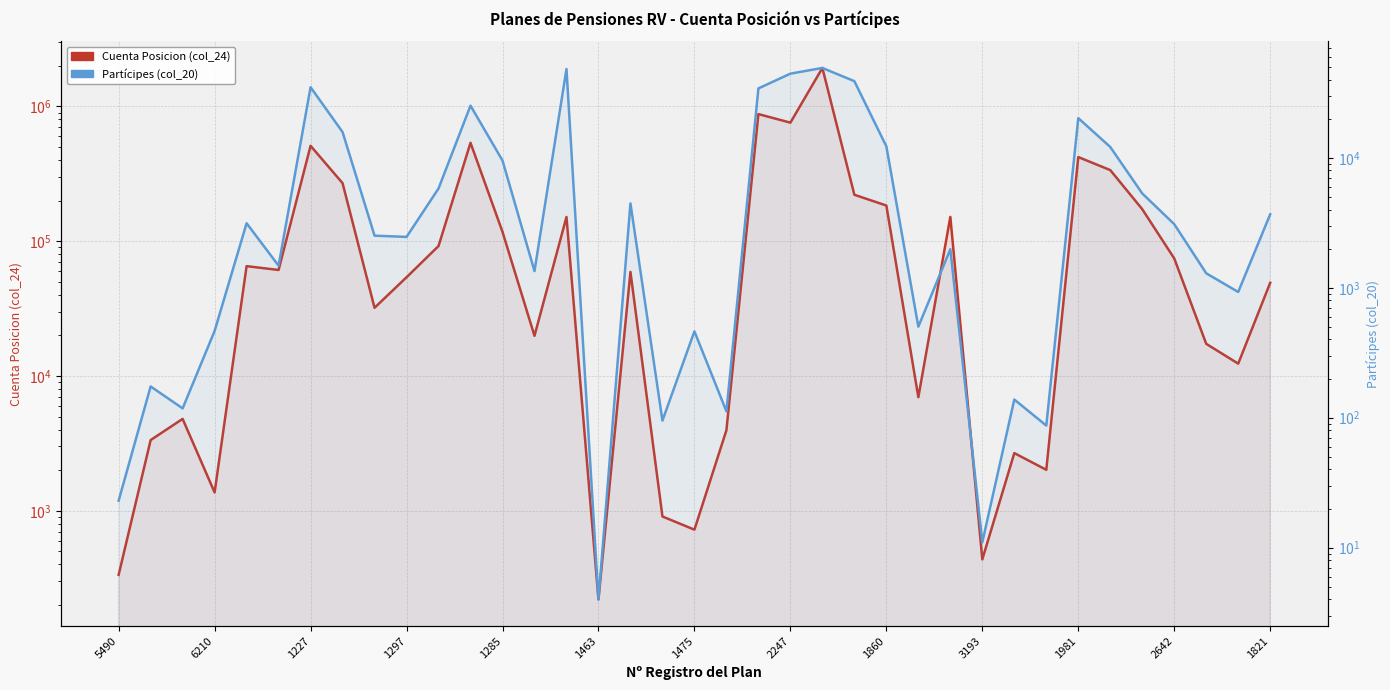

The value of Partícipes (col_20) at 1227 is 12505. True or false?

False